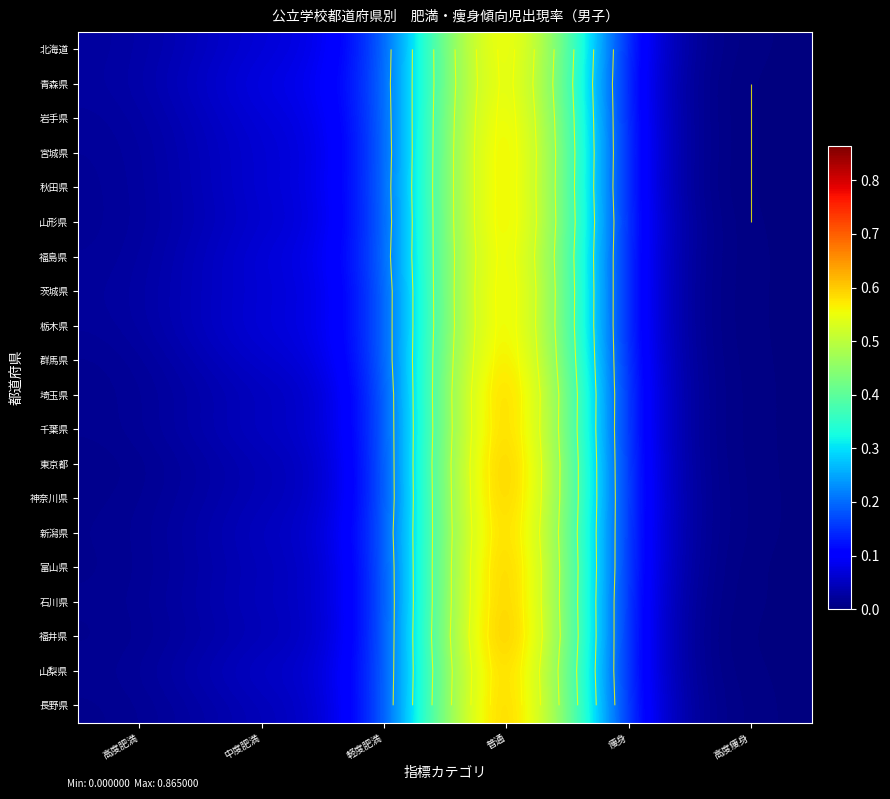

How many distinct data groups are displayed?

20